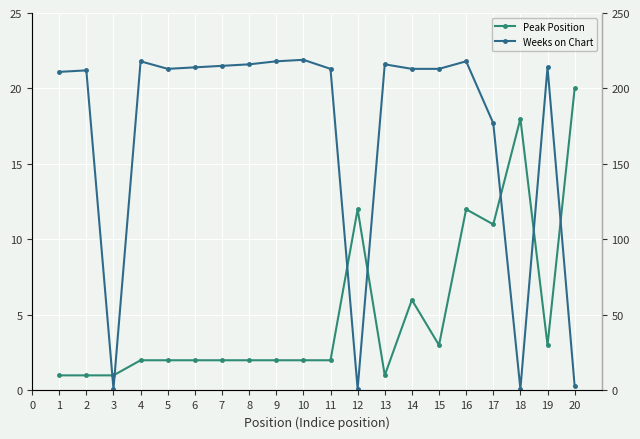

Which series has the largest range (max minus min)?

Weeks on Chart